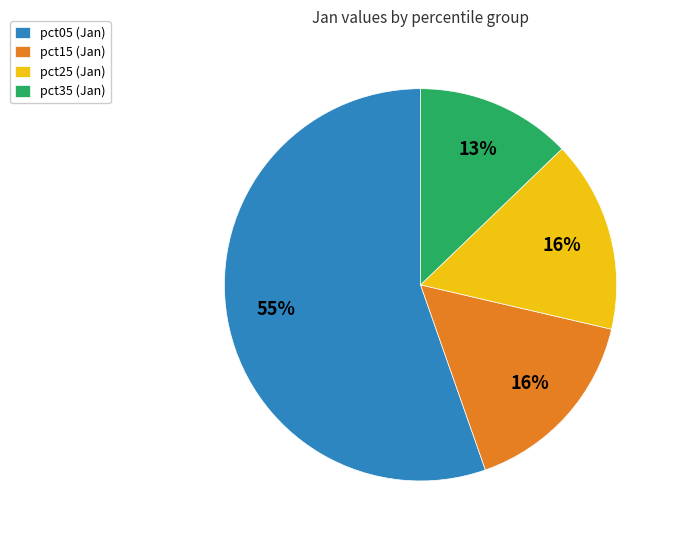

To the nearest percent, what percentage of the pie is pct25 (Jan)?

16%